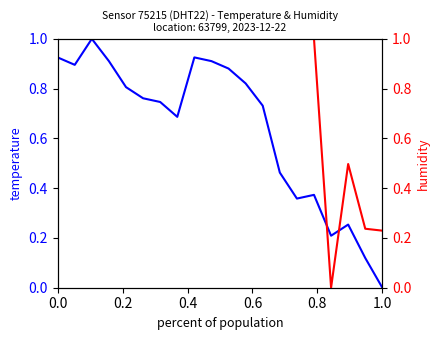

At how many categories does at least one series exceed 0?

20